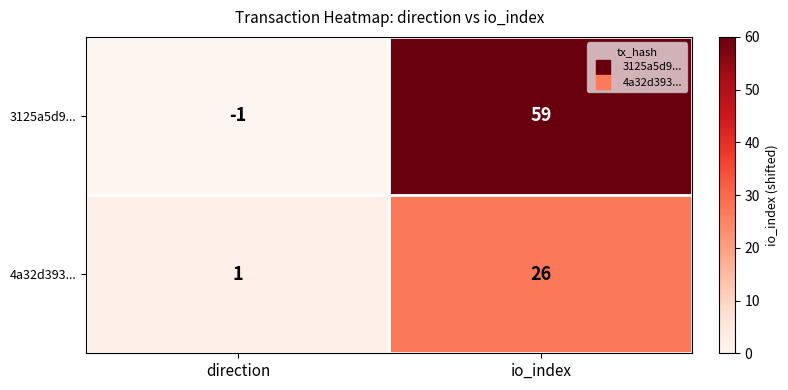

Where is 4a32d393... nearest to the value 13?

direction